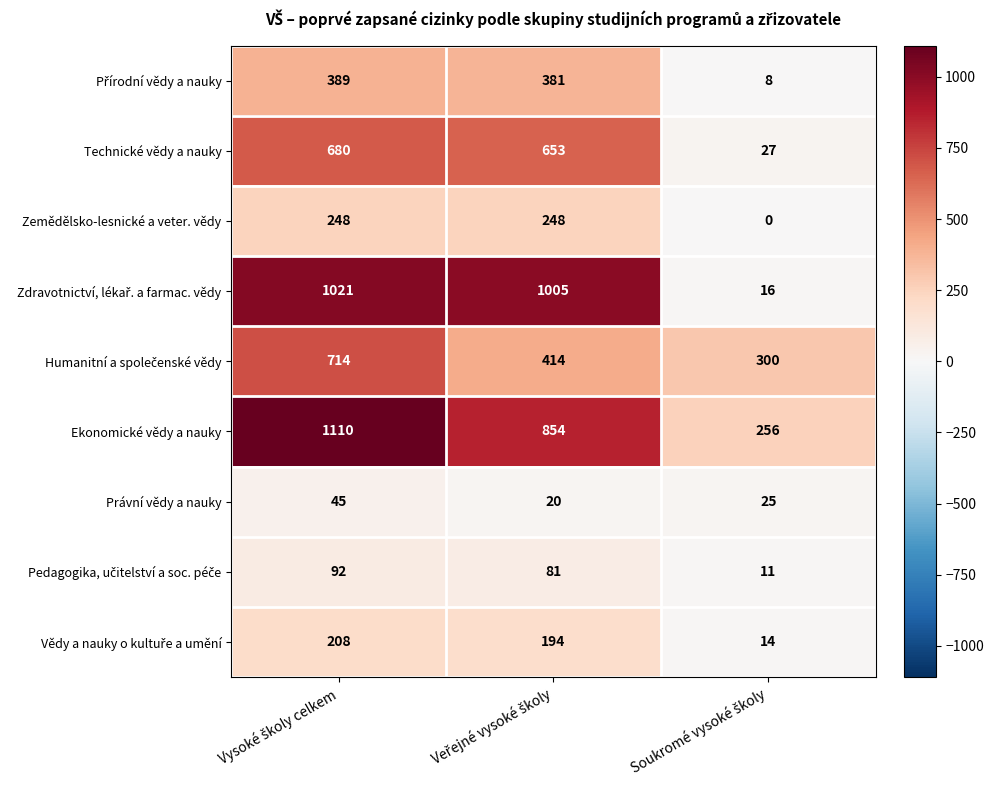

Count the number of data series in this chart.

9